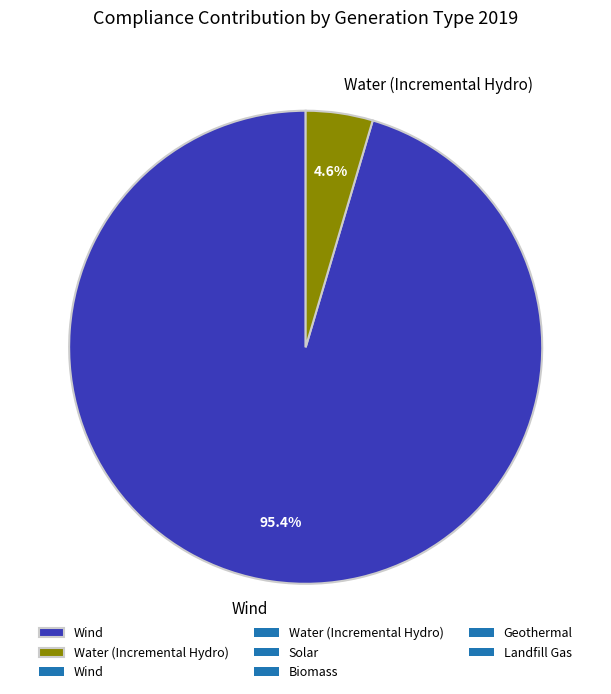

Which slice is the largest?

Wind